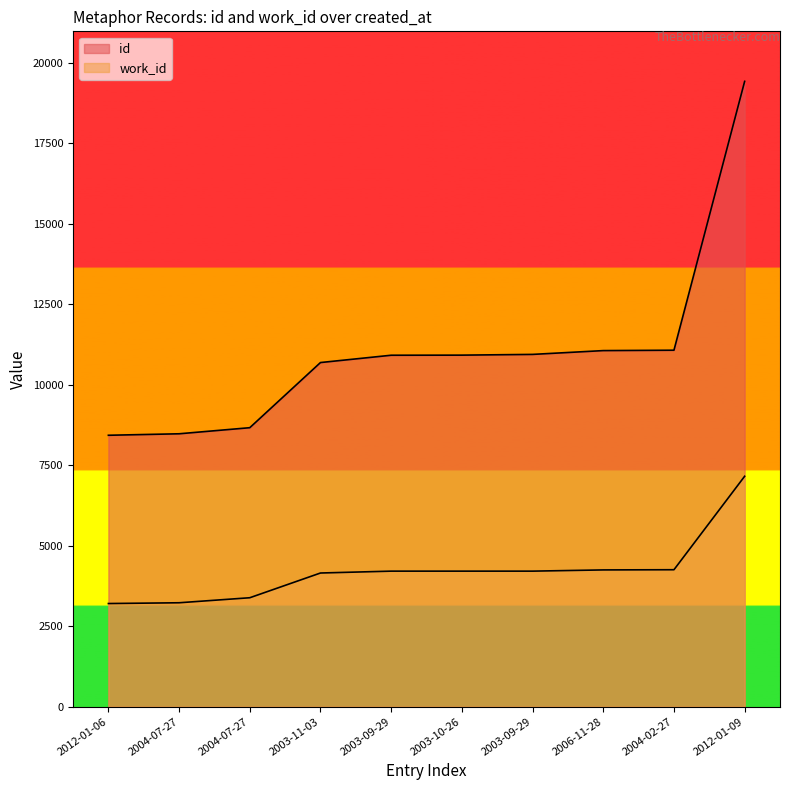

Does the chart have visible grid lines?

No